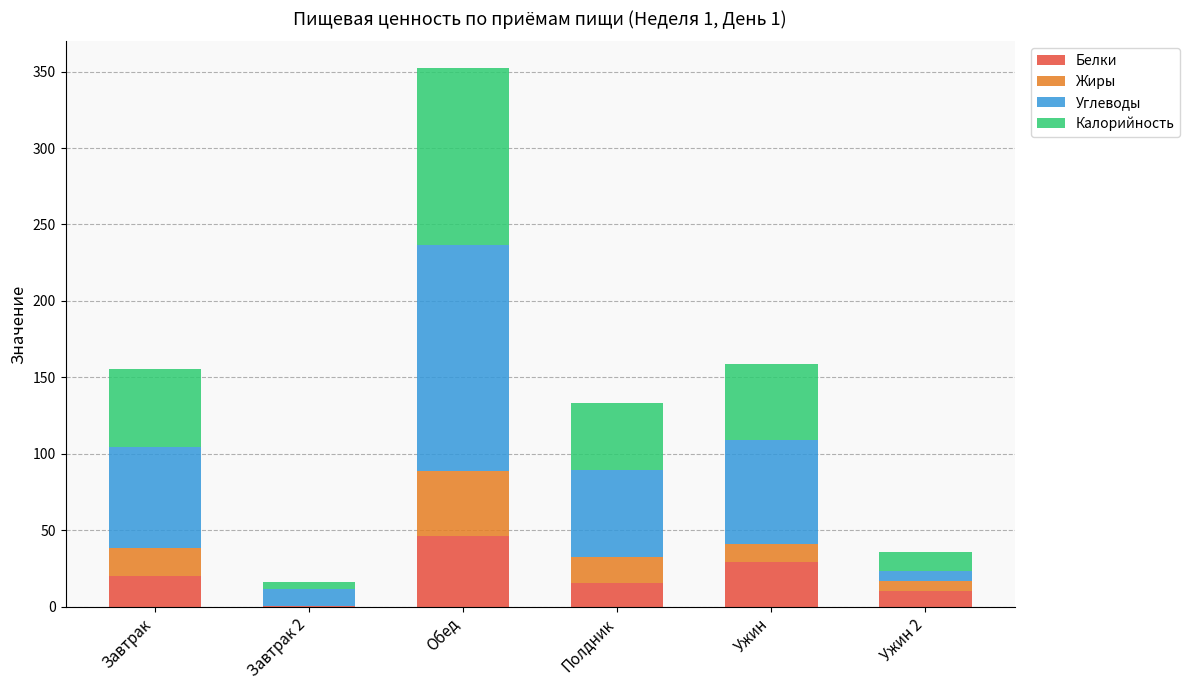

Which category has the highest value in the Белки series?

Обед